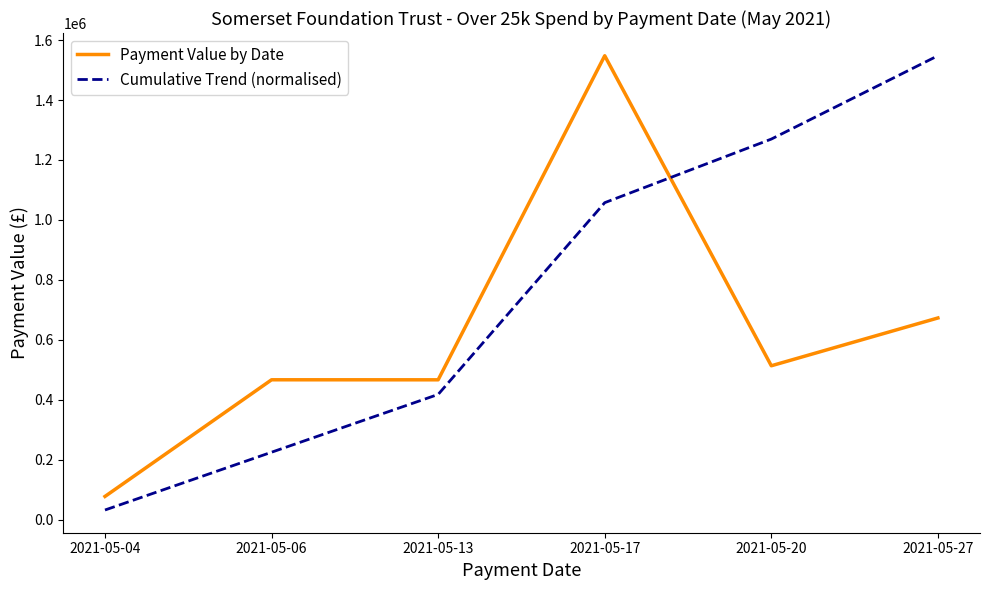

Rank the categories by Cumulative Trend (normalised) value from highest to lowest.

2021-05-27, 2021-05-20, 2021-05-17, 2021-05-13, 2021-05-06, 2021-05-04